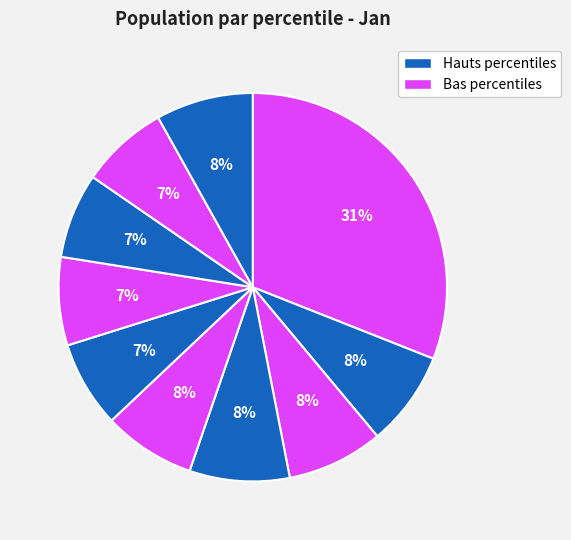

How many segments does this pie chart have?

10